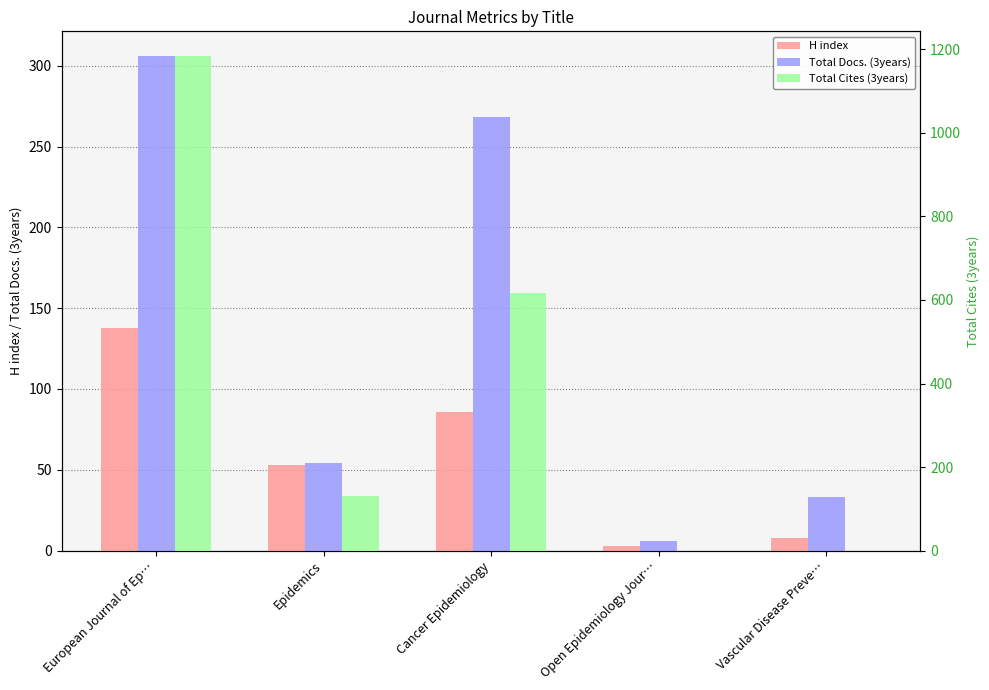

Reading right to left, extract all data points from this chart.

H index: Vascular Disease Preve…=8	Open Epidemiology Jour…=3	Cancer Epidemiology=86	Epidemics=53	European Journal of Ep…=138
Total Docs. (3years): Vascular Disease Preve…=33	Open Epidemiology Jour…=6	Cancer Epidemiology=268	Epidemics=54	European Journal of Ep…=306
Total Cites (3years): Vascular Disease Preve…=0	Open Epidemiology Jour…=0	Cancer Epidemiology=617	Epidemics=131	European Journal of Ep…=1184